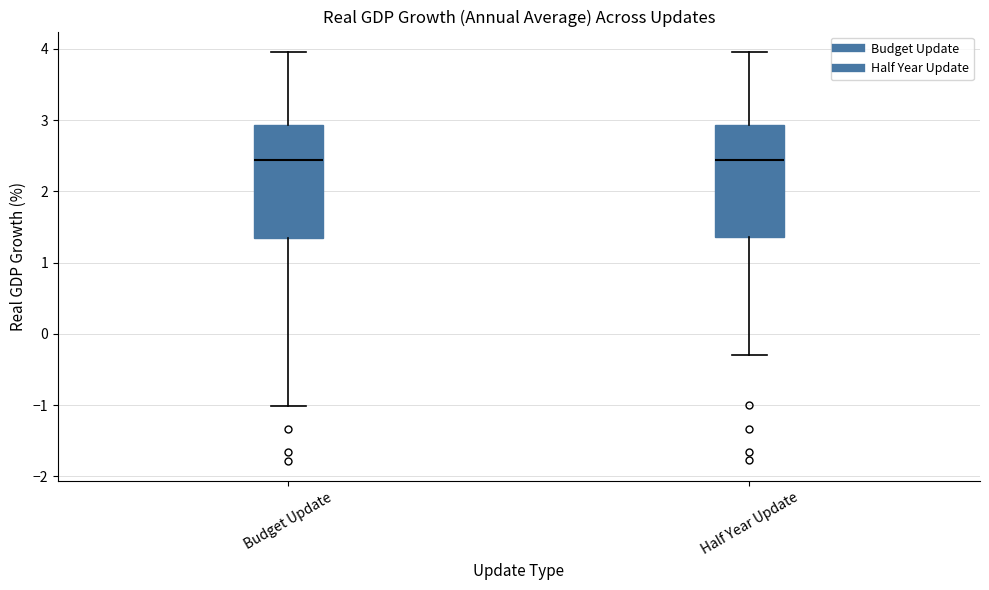

Reading left to right, read every box against the y-axis: the position of its median line, the range the box covers, and the ends of its whiskers. The values are not printed on the chart, so give them approximately, as read against the axis.

Budget Update: median 2.4, box 1.3 to 2.9, whiskers -1.0 to 4.0
Half Year Update: median 2.4, box 1.4 to 2.9, whiskers -0.3 to 4.0